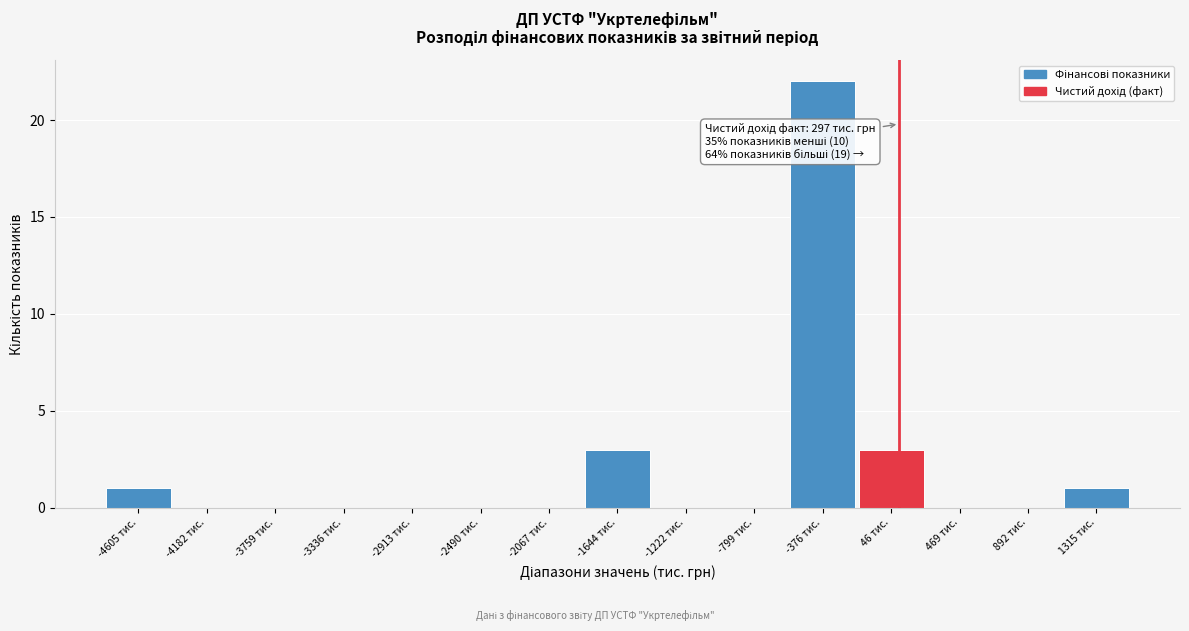

Reading right to left, extract all data points from this chart.

1315 тис.=1	892 тис.=0	469 тис.=0	46 тис.=3	-376 тис.=22	-799 тис.=0	-1222 тис.=0	-1644 тис.=3	-2067 тис.=0	-2490 тис.=0	-2913 тис.=0	-3336 тис.=0	-3759 тис.=0	-4182 тис.=0	-4605 тис.=1